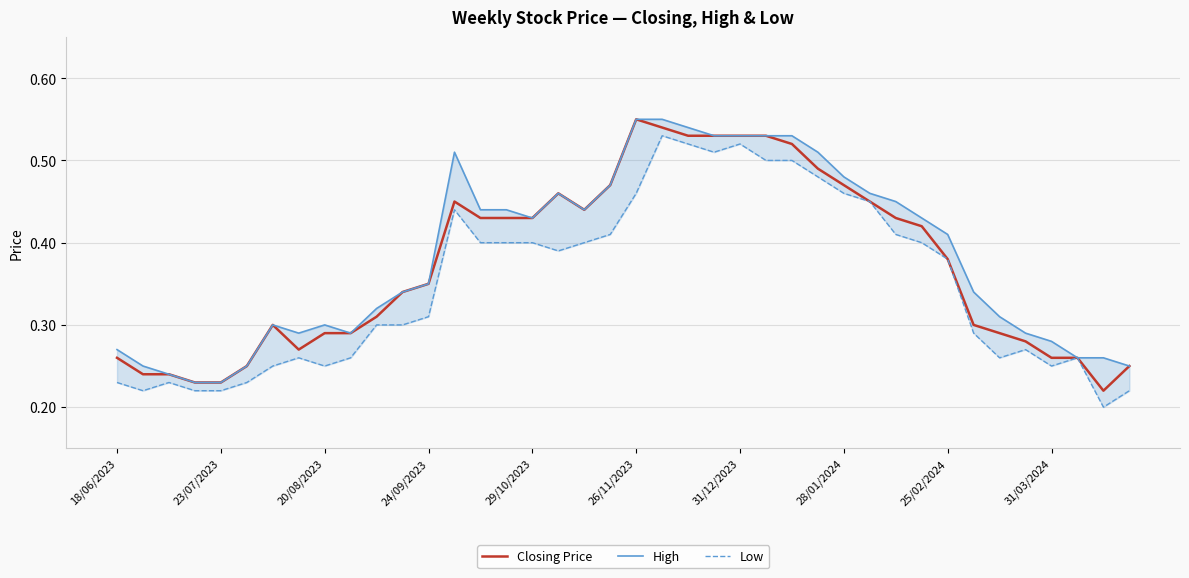

Rank the series by their maximum value, from lowest to highest.

Low, Closing Price, High